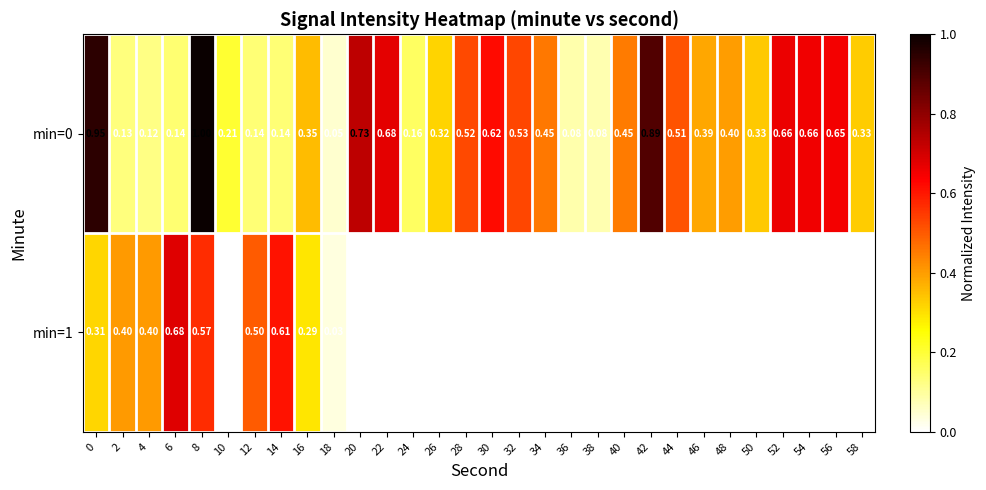

At which label is min=0 closest to 0?

18